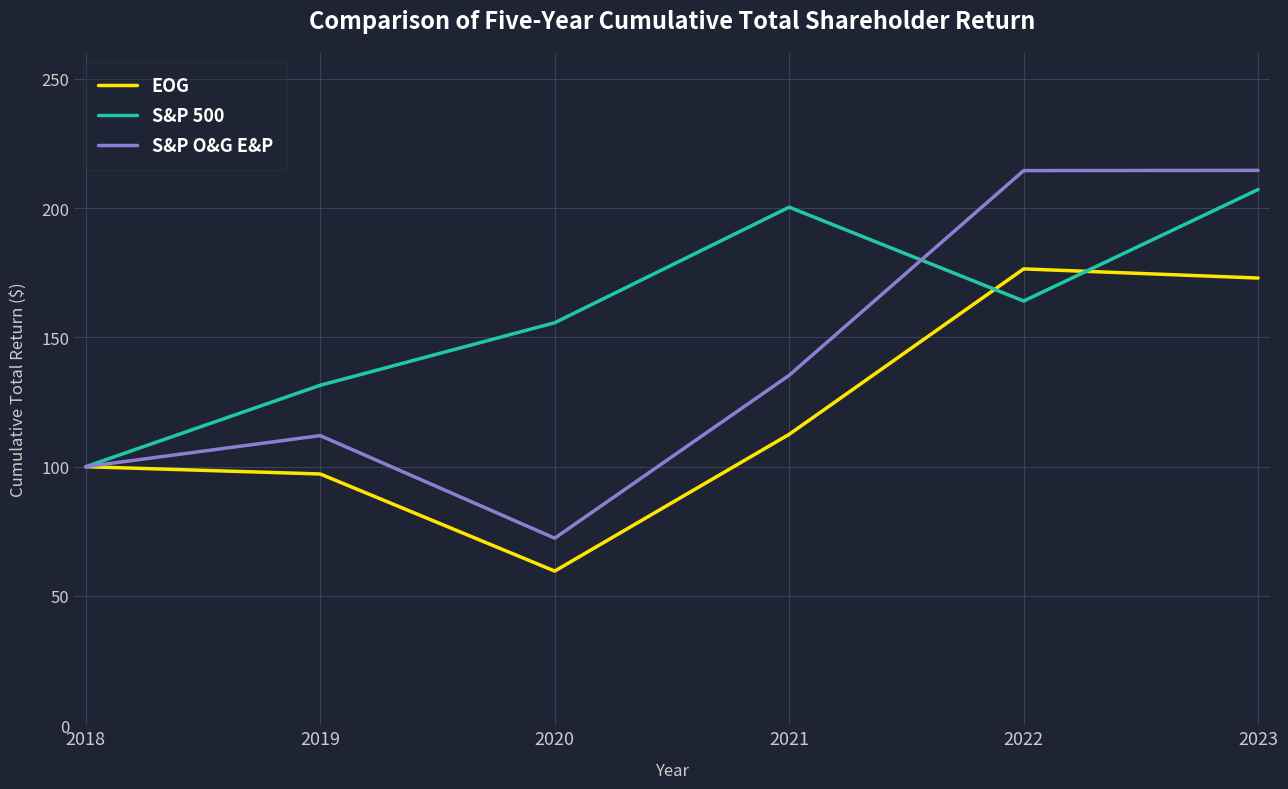

Count the number of data series in this chart.

3